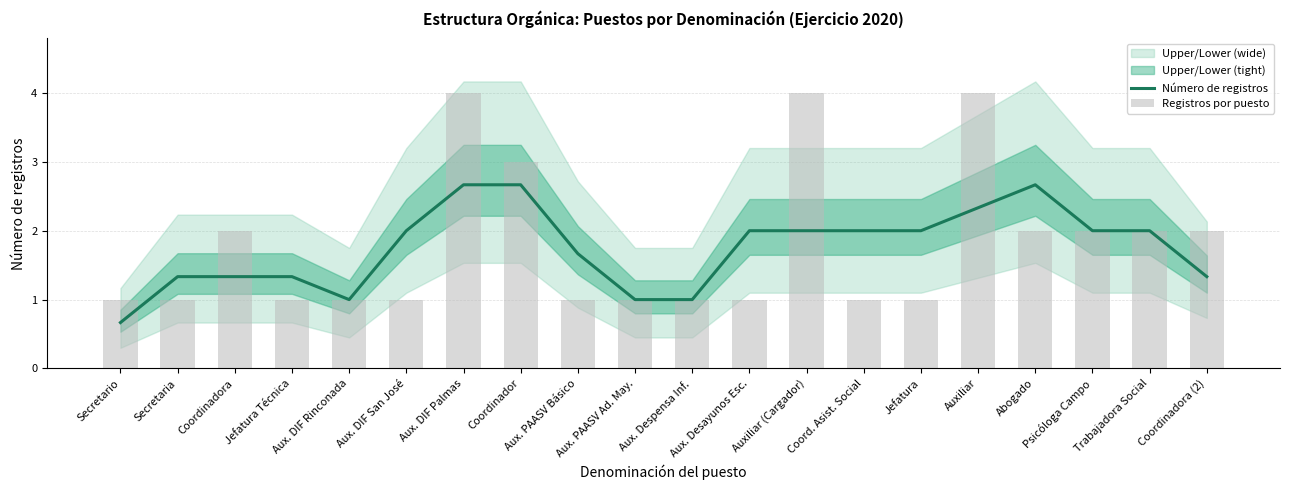

Reading left to right, list all the values displayed in this chart.

Número de registros: 0.7	1.3	1.3	1.3	1.0	2.0	2.7	2.7	1.7	1.0	1.0	2.0	2.0	2.0	2.0	2.3	2.7	2.0	2.0	1.3
Registros por puesto: 1.0	1.0	2.0	1.0	1.0	1.0	4.0	3.0	1.0	1.0	1.0	1.0	4.0	1.0	1.0	4.0	2.0	2.0	2.0	2.0